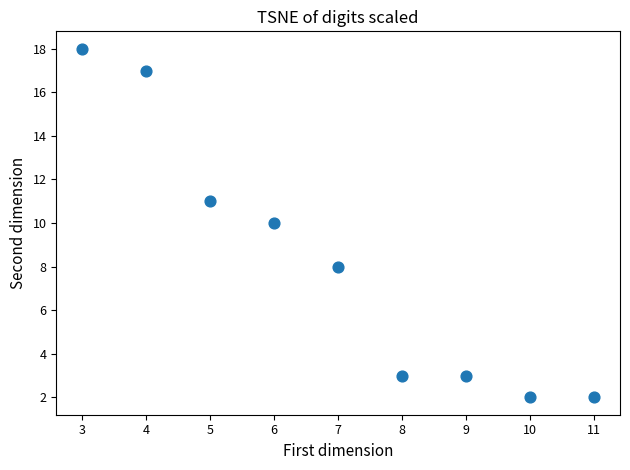

What is the range of X values (max minus min)?

8